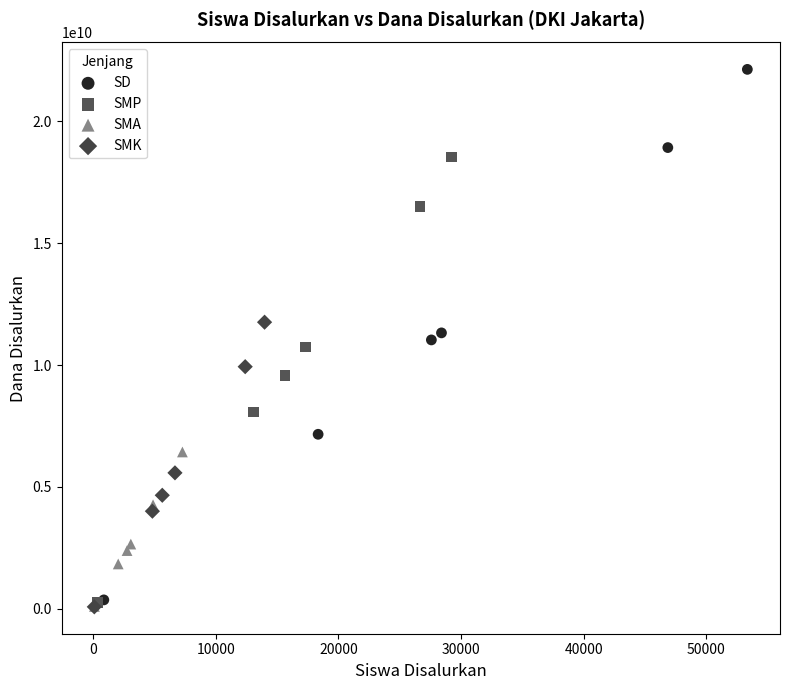

Which series has the widest spread of Y values?

SD